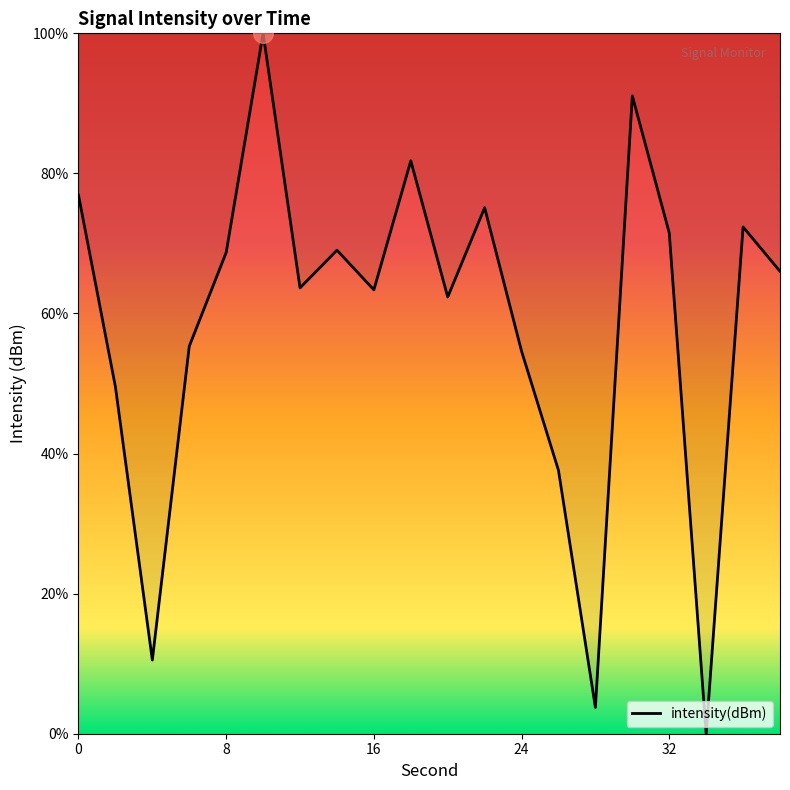

What is the difference between the maximum and minimum values?

100.0